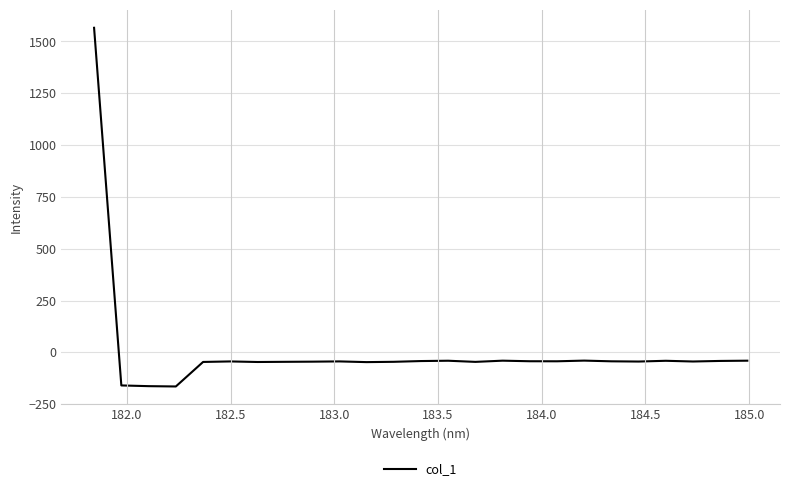

How many negative values are there?

24